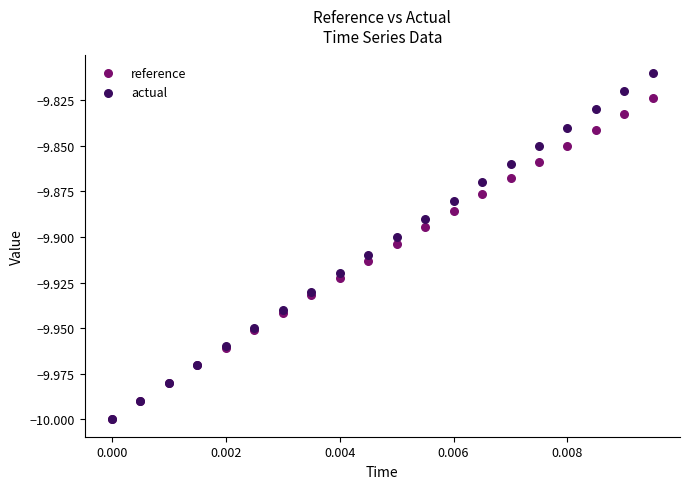

What are all the series names shown in the legend?

reference, actual